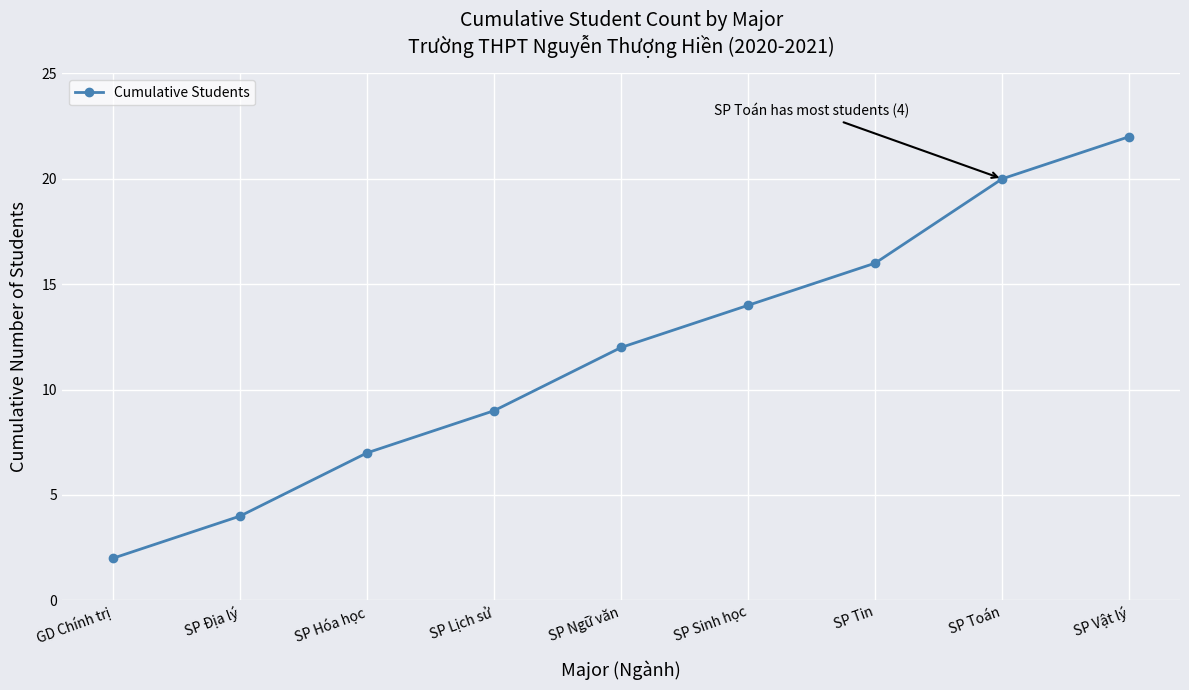

What position from the left is SP Ngữ văn?

5